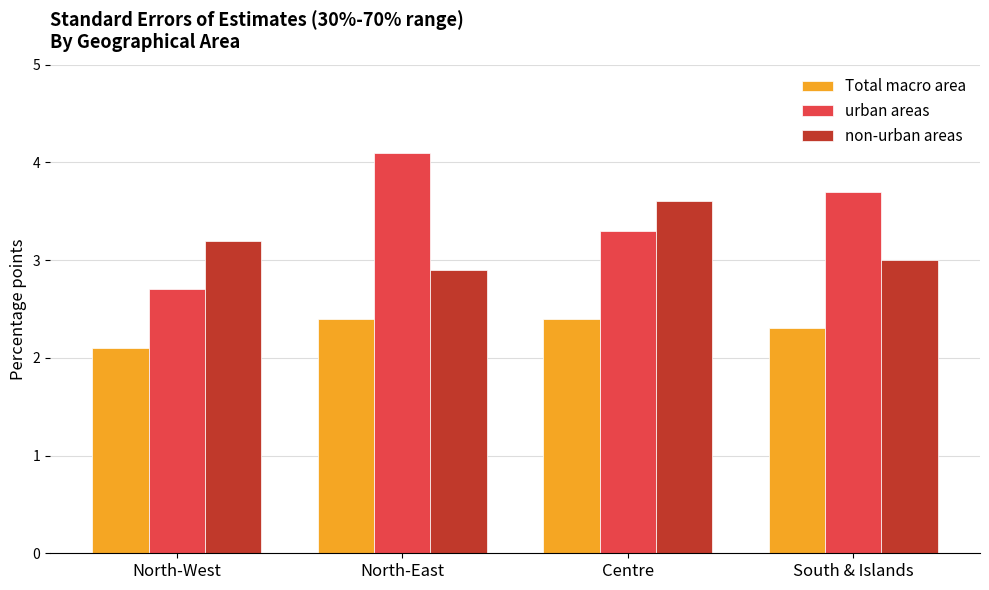

Is the value of urban areas at South & Islands greater than the value of non-urban areas at South & Islands?

Yes